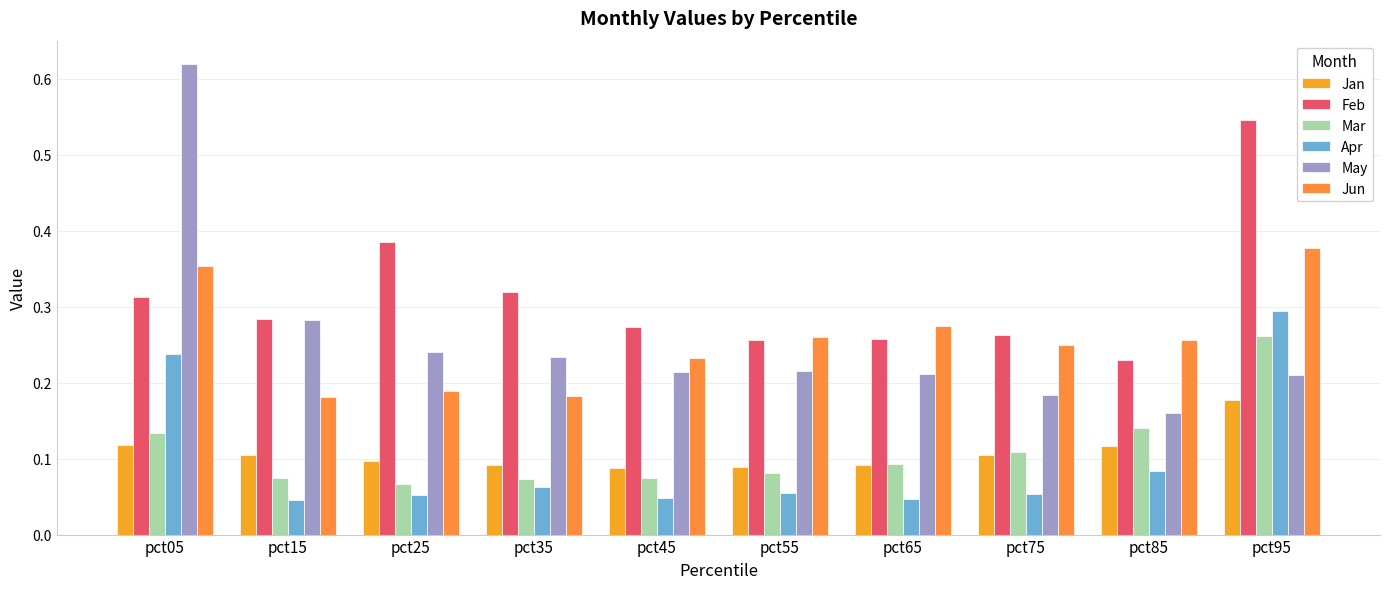

Which label corresponds to the largest value in the chart?

pct05